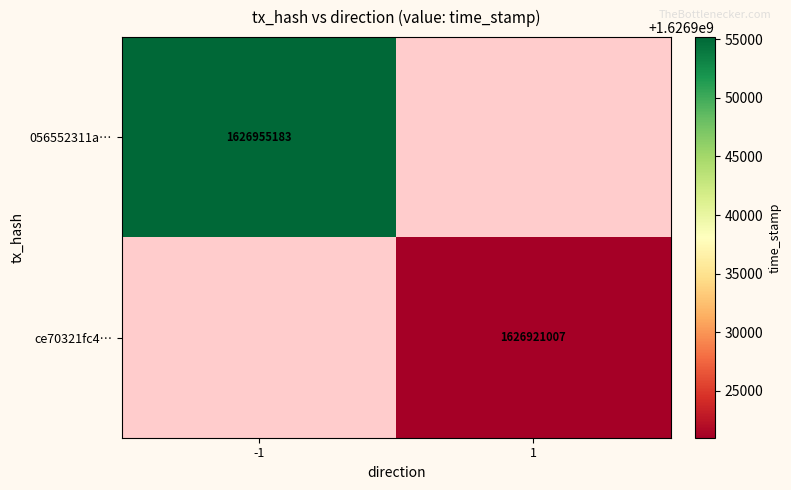

Is the value of ce70321fc4… at 1 greater than the value of 056552311a… at -1?

No